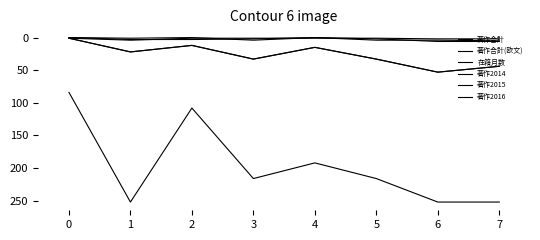

What is the approximate value of 著作2015 at 1?

4